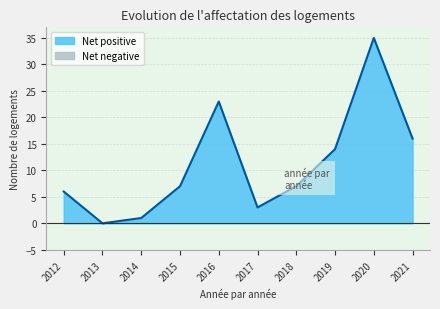

Where is the first local maximum for Units Existing?

2016